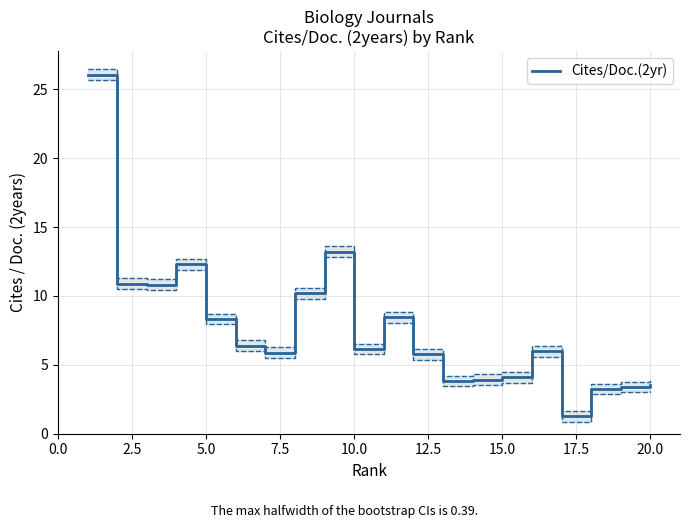

What is the maximum value for Cites/Doc.(2yr)?

26.1